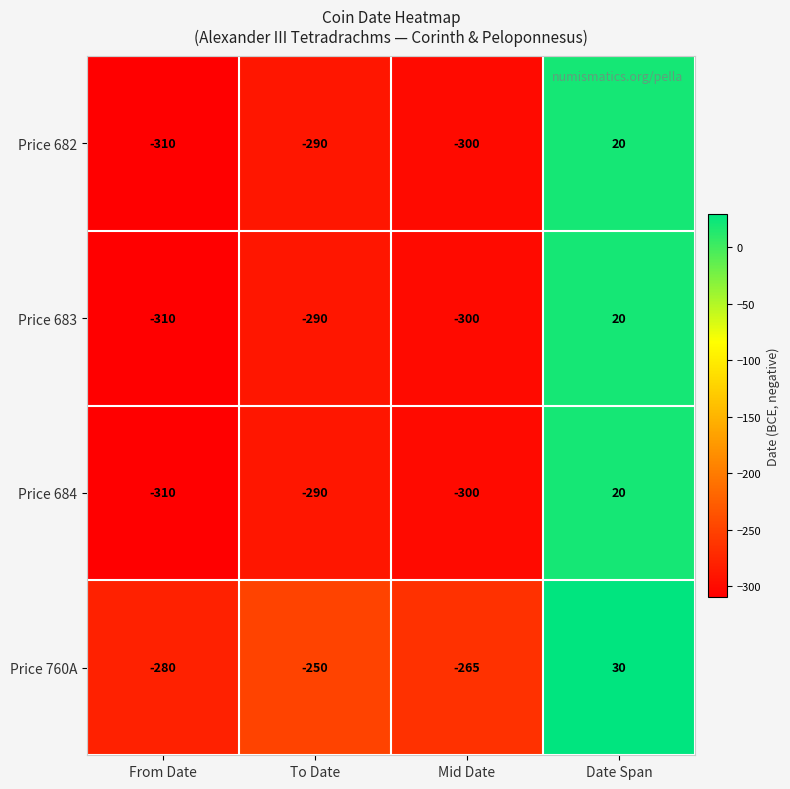

What is the sum of all Price 683 values?

-880